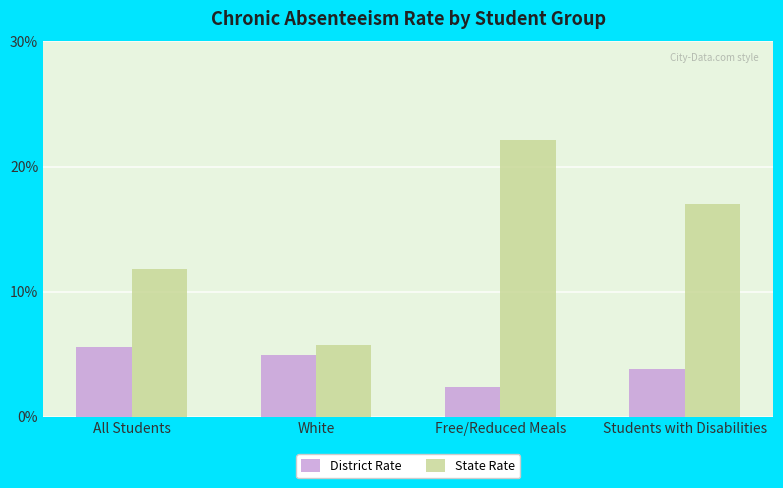

What are all the series names shown in the legend?

District Rate, State Rate